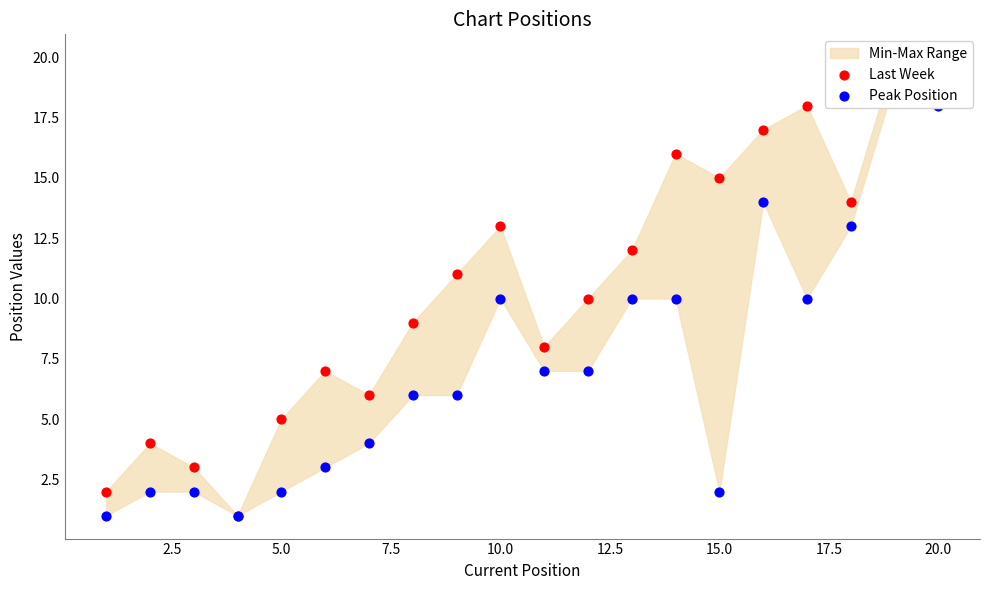

Is the value of Peak Position at 17 greater than the value of Last Week at 2.5?

Yes